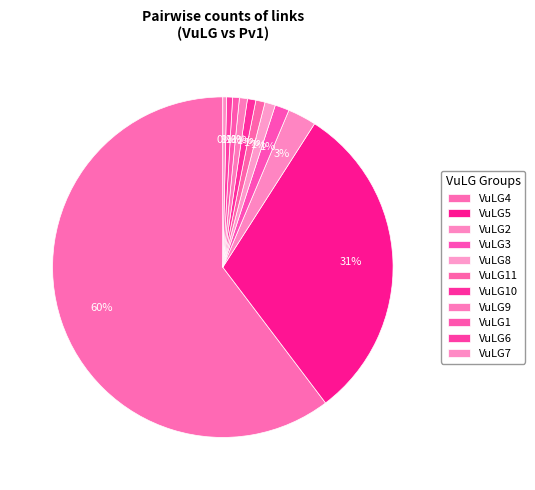

Does VuLG6 represent more than half of the total?

No